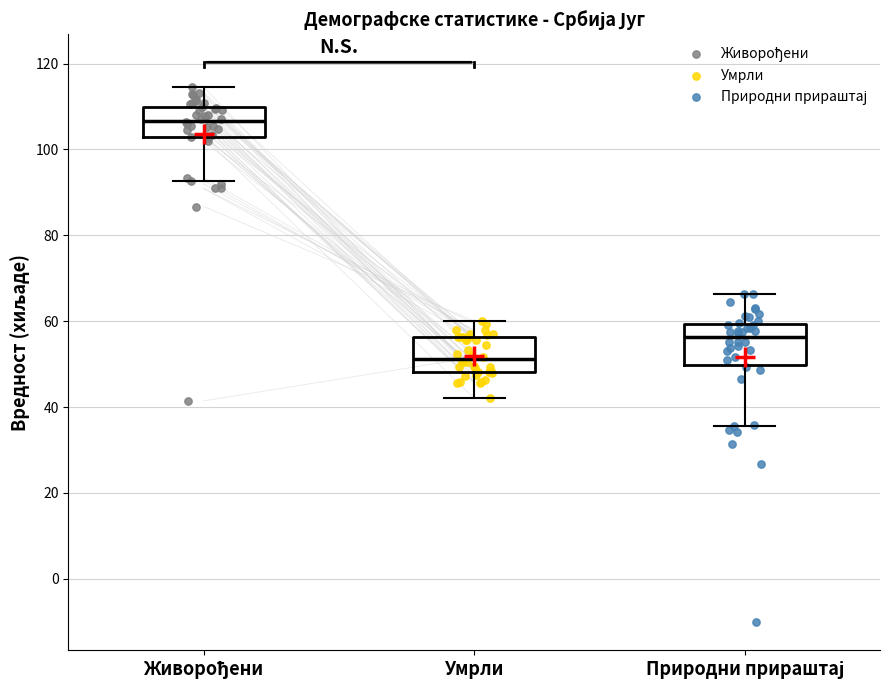

Reading left to right, read every box against the y-axis: the position of its median line, the range the box covers, and the ends of its whiskers. The values are not printed on the chart, so give them approximately, as read against the axis.

Живорођени: median 106, box 102 to 110, whiskers 92 to 114
Умрли: median 52, box 48 to 56, whiskers 42 to 60
Природни прираштај: median 56, box 50 to 60, whiskers 36 to 66